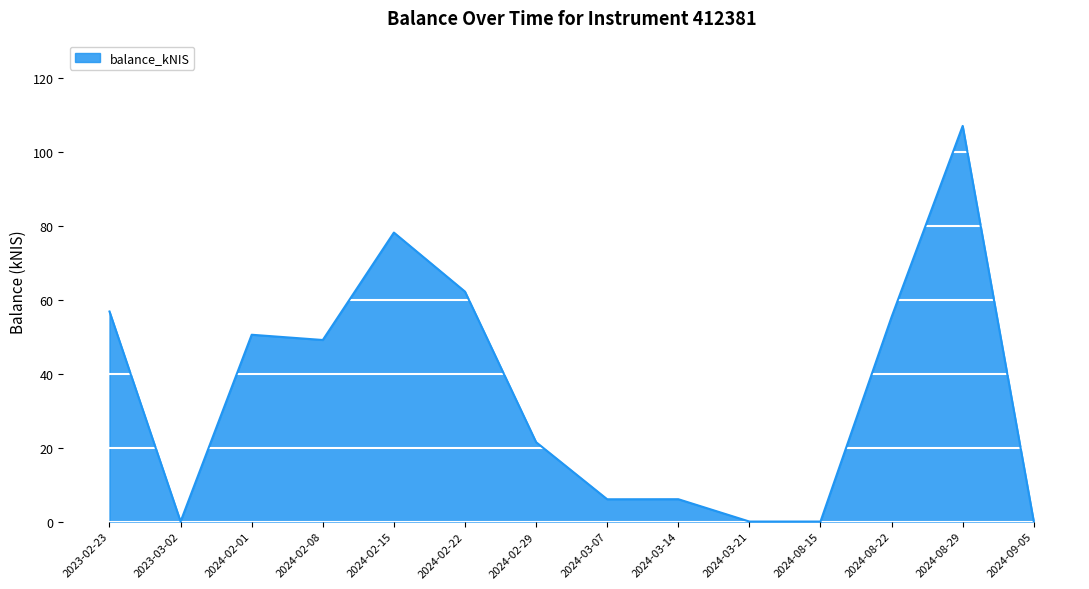

What position from the left is 2024-08-15?

11